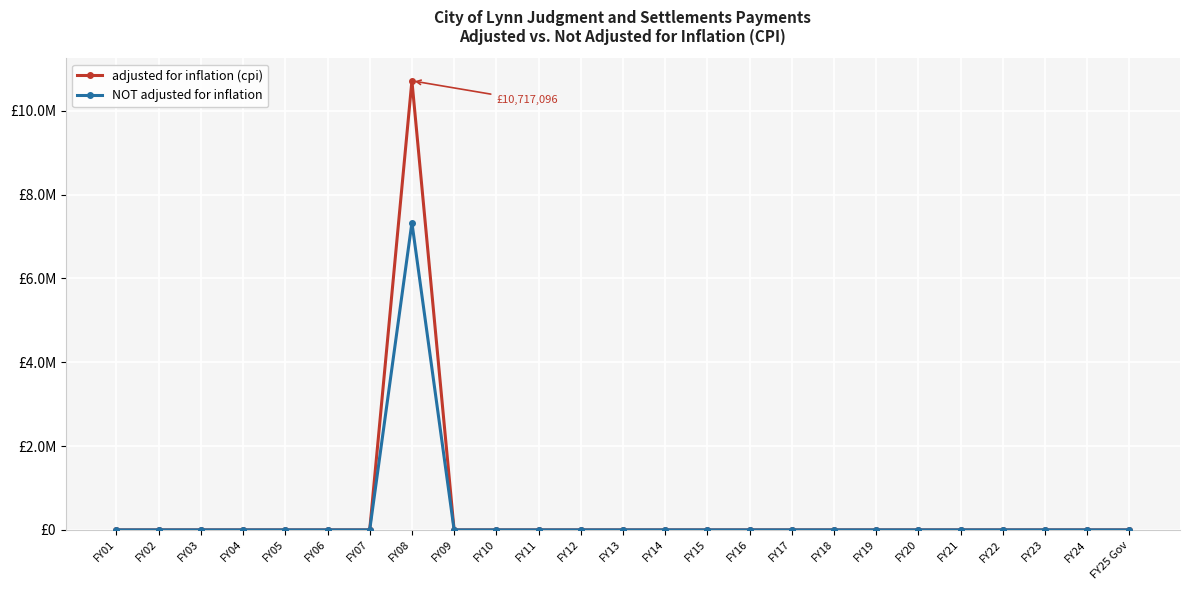

Is it true that adjusted for inflation (cpi) equals 0 at FY25 Gov?

True